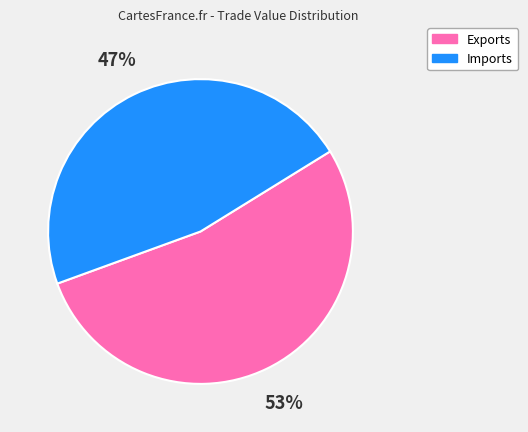

Does any single category account for the majority?

Yes